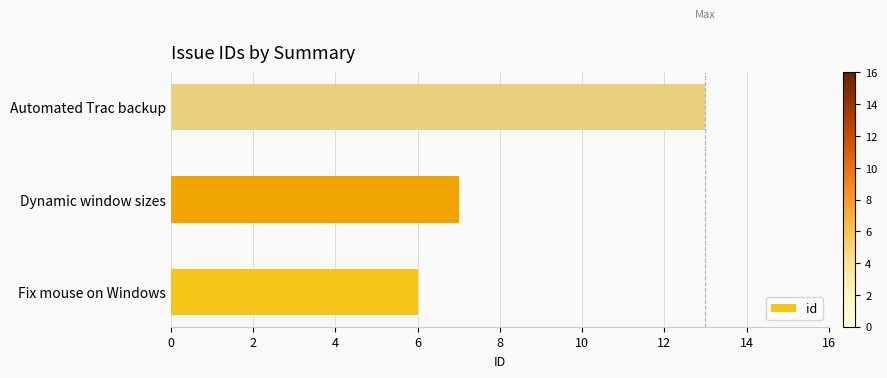

What is the minimum value shown in the chart?

6